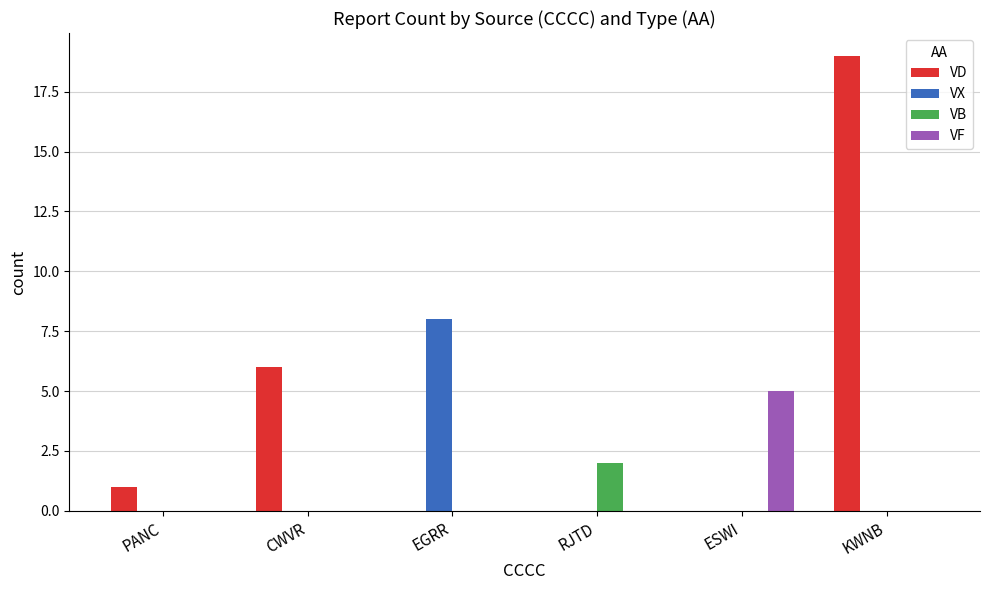

Which series has the largest total across all categories?

VD